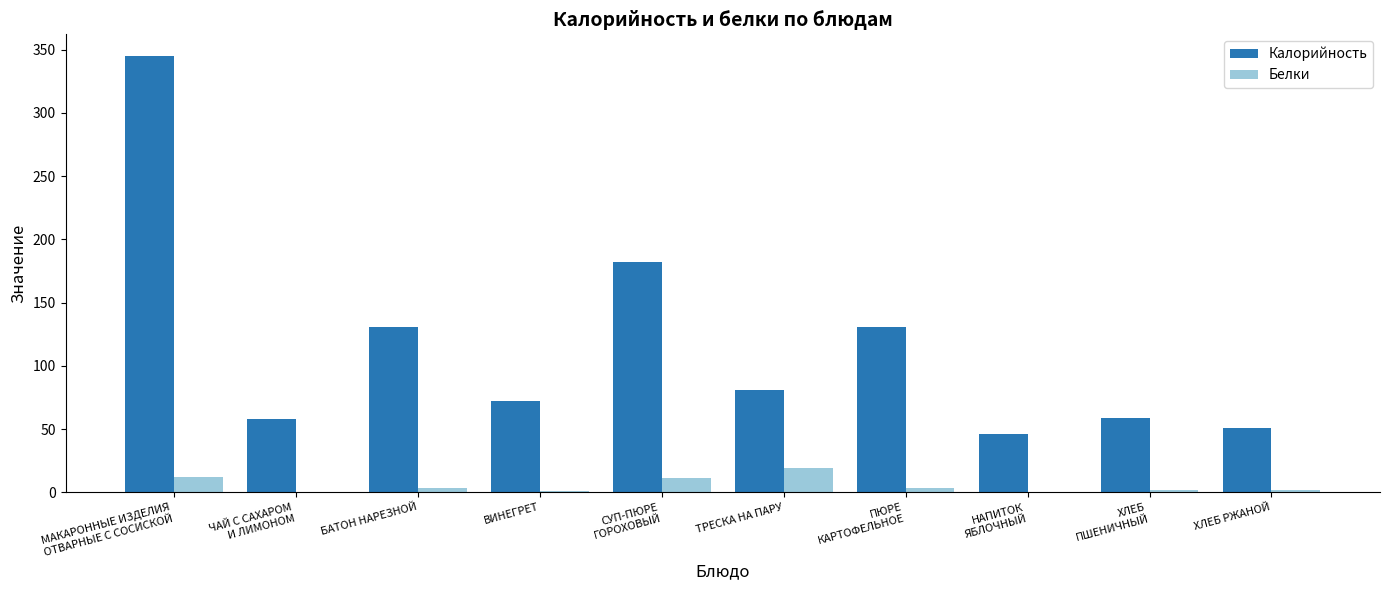

What is the sum of the Калорийность values at ЧАЙ С САХАРОМ
И ЛИМОНОМ and ХЛЕБ
ПШЕНИЧНЫЙ?

117.2